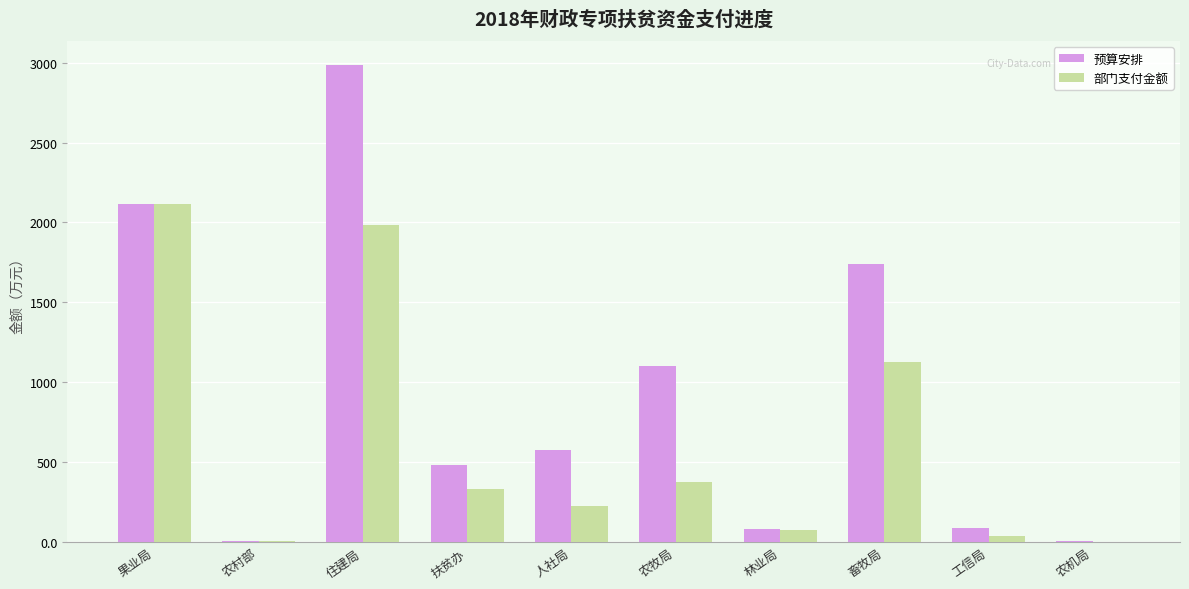

What are all the series names shown in the legend?

预算安排, 部门支付金额